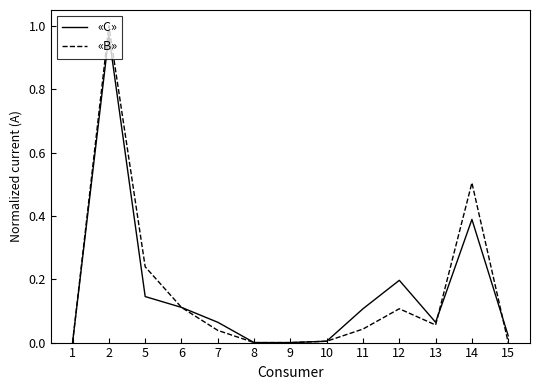

The «В» series shows 0.5 at 14. True or false?

True